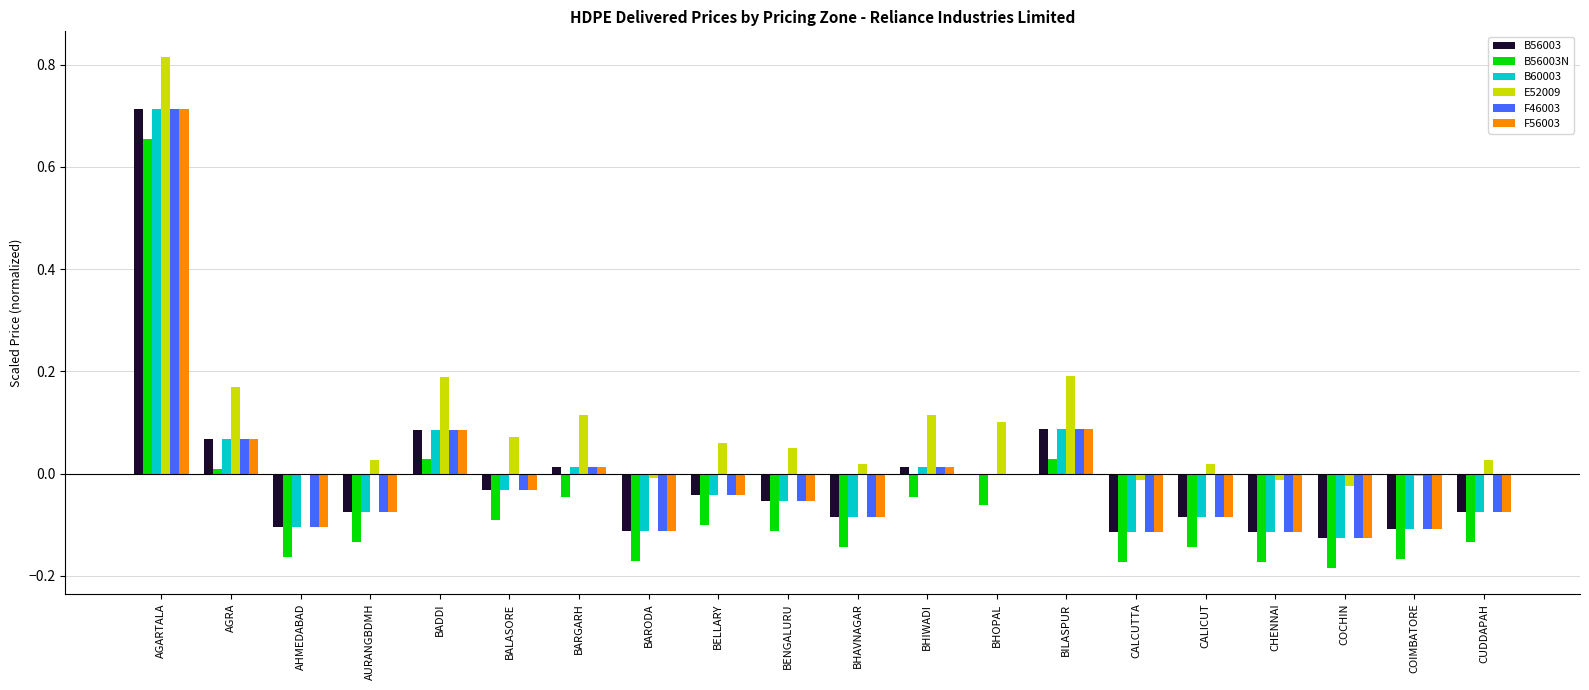

Where does the F46003 series first go above 0?

AGARTALA